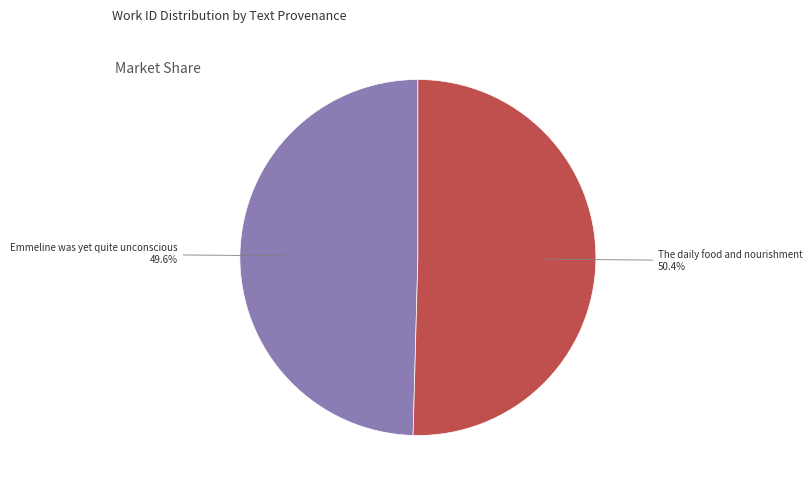

How much of the chart is everything except Emmeline was yet quite unconscious?

50.4%